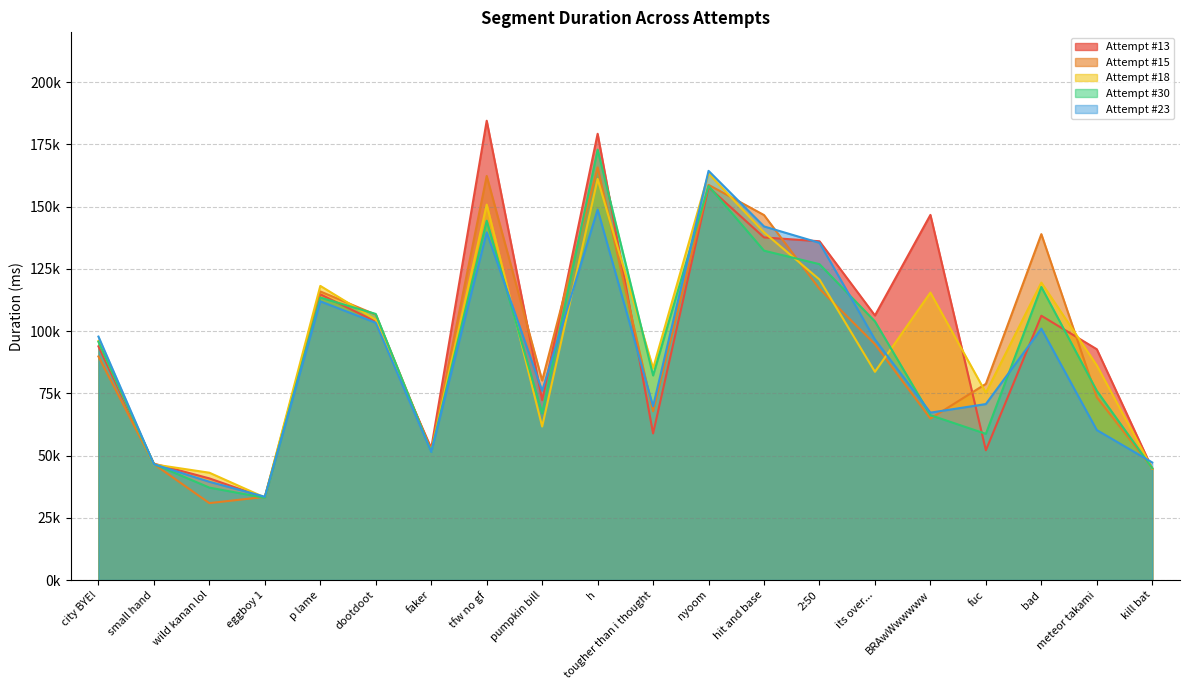

How many times do Attempt #13 and Attempt #23 cross each other?

10